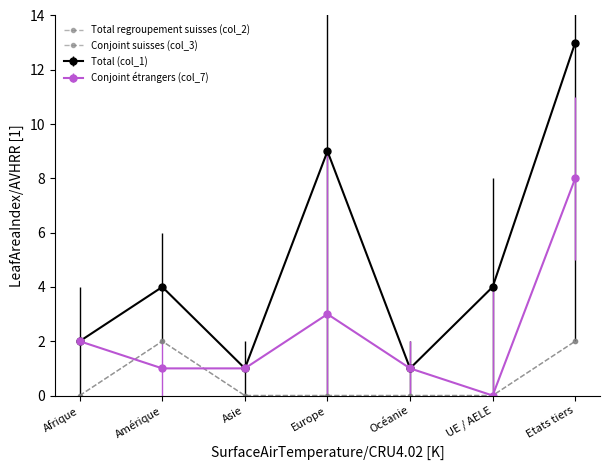

How many interior local peaks does the Total regroupement suisses (col_2) series have?

1